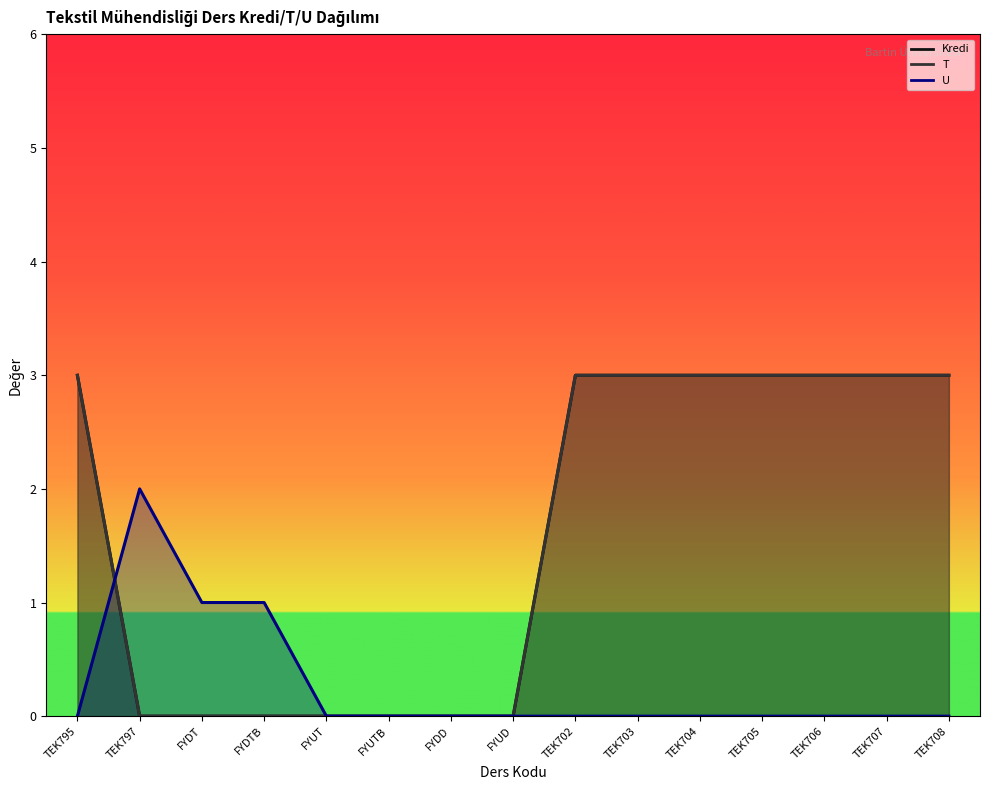

Rank the series at TEK707 from lowest to highest value.

U, Kredi, T